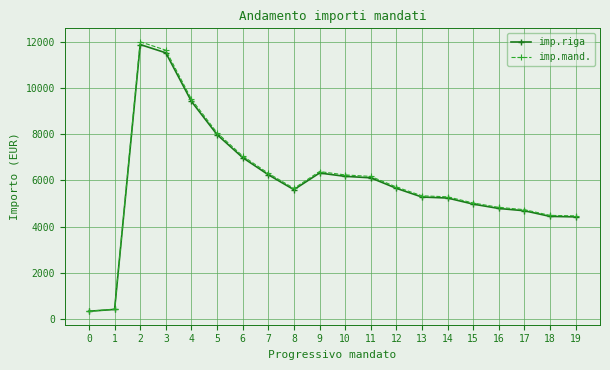

What is the minimum value shown in the chart?

320.0